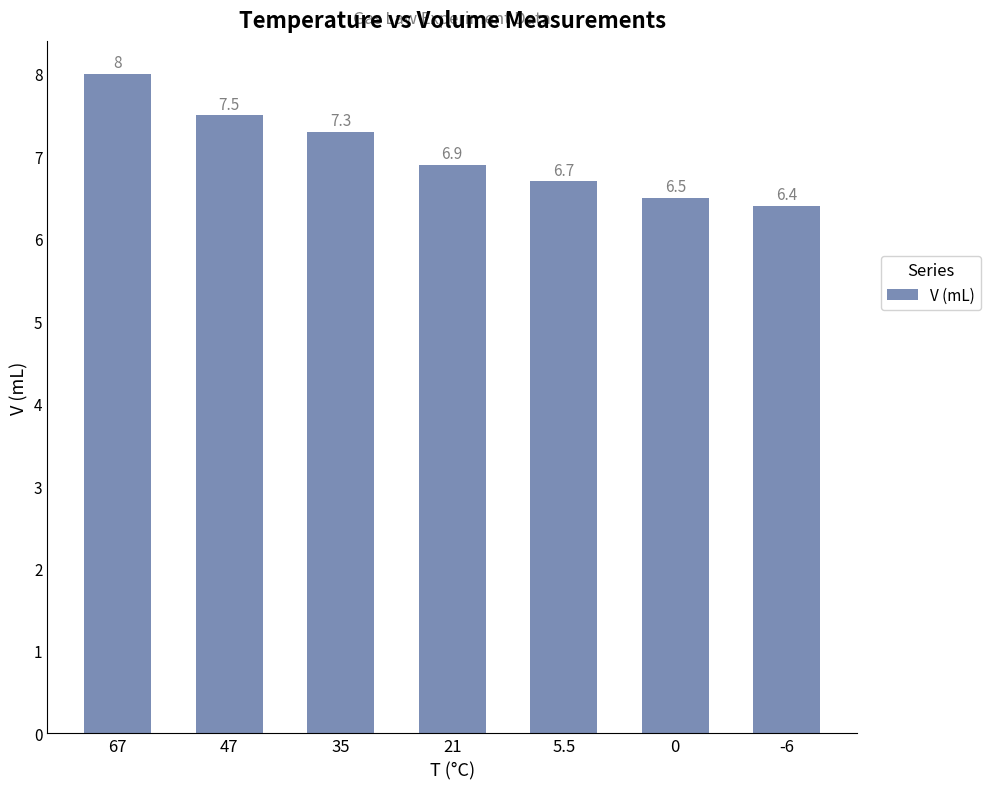

Is it true that the value at -6 is 2.6?

False